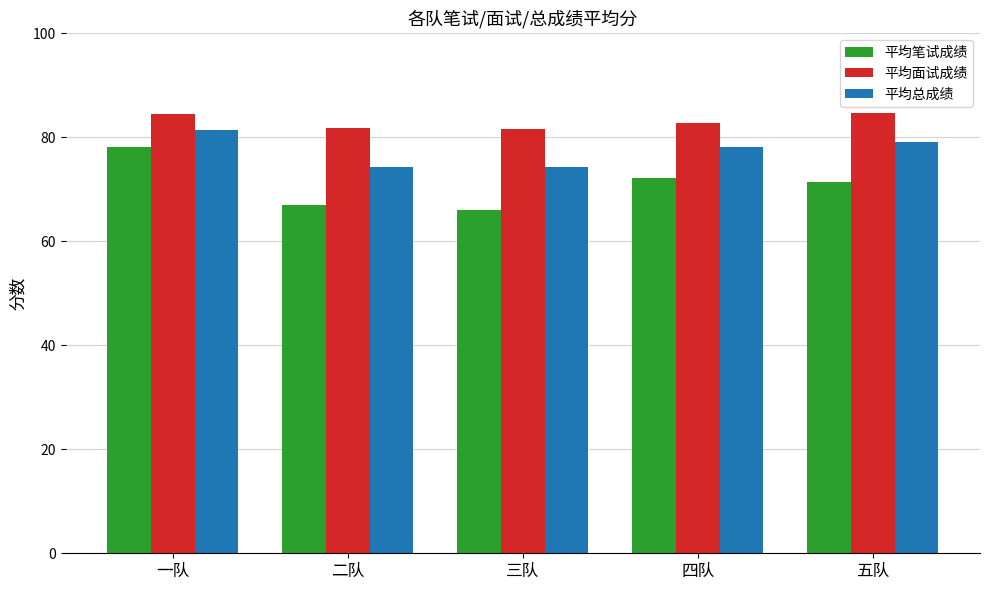

What is the total value across all series at 四队?

232.9